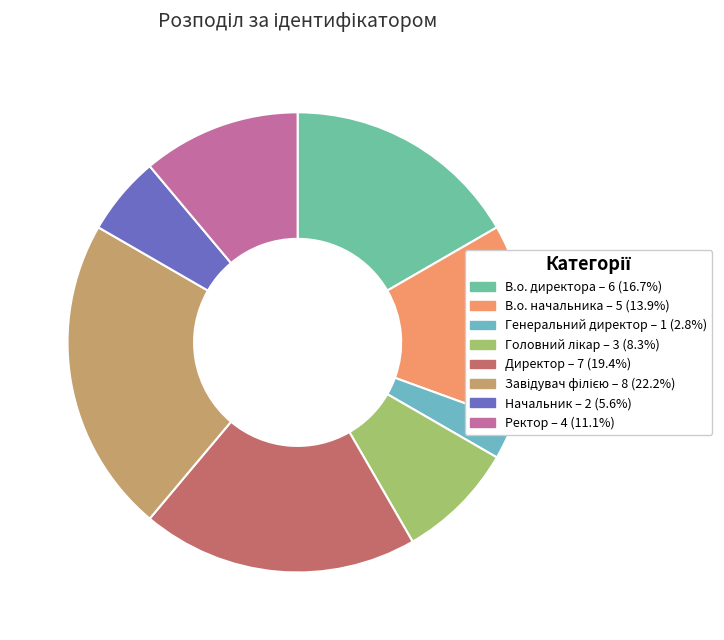

Between Головний лікар and Директор, which is larger?

Директор